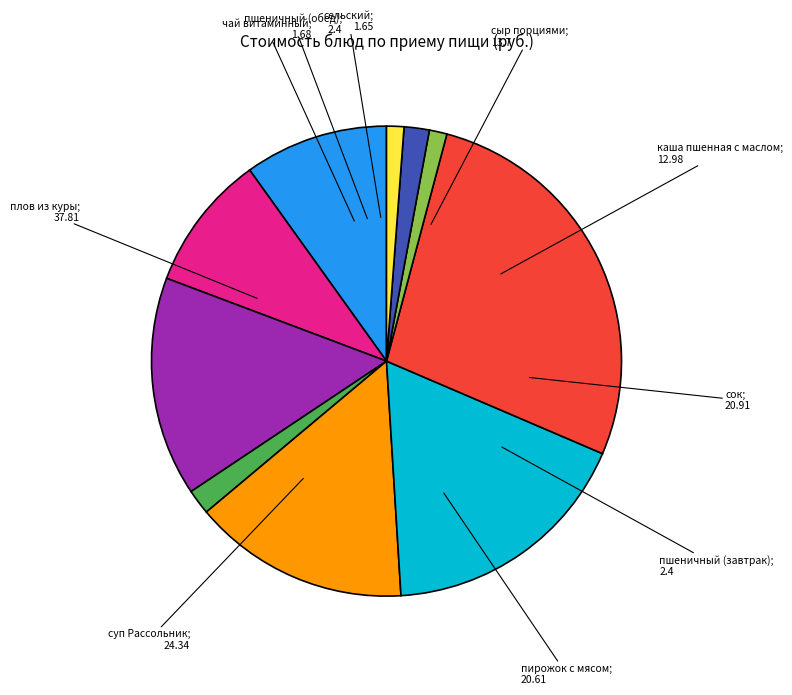

Is there a majority slice in this chart?

No